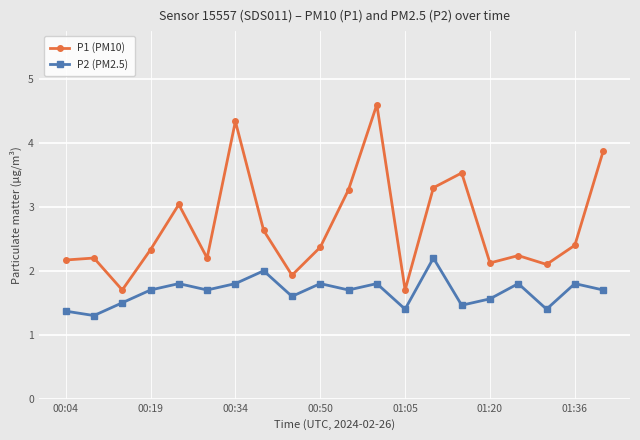

Which series has the largest total across all categories?

P1 (PM10)